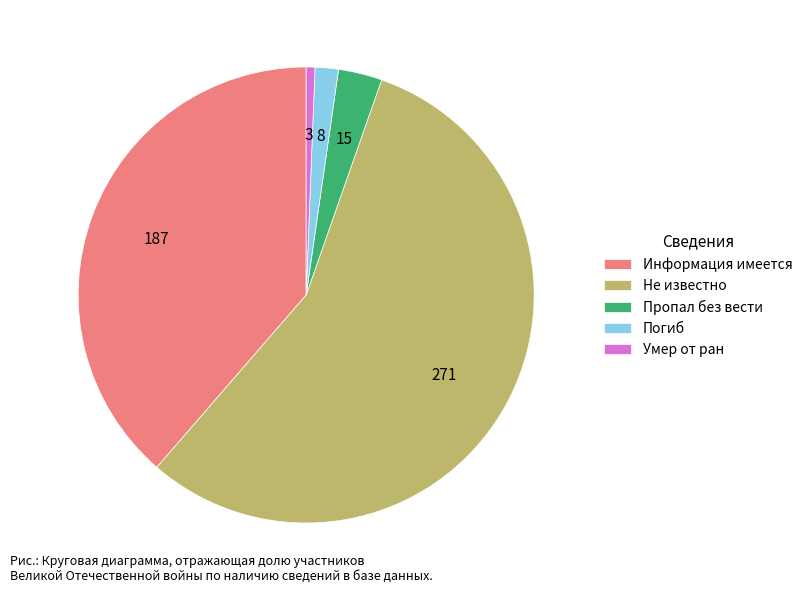

Do Погиб and Не известно together represent more than half of the pie?

Yes